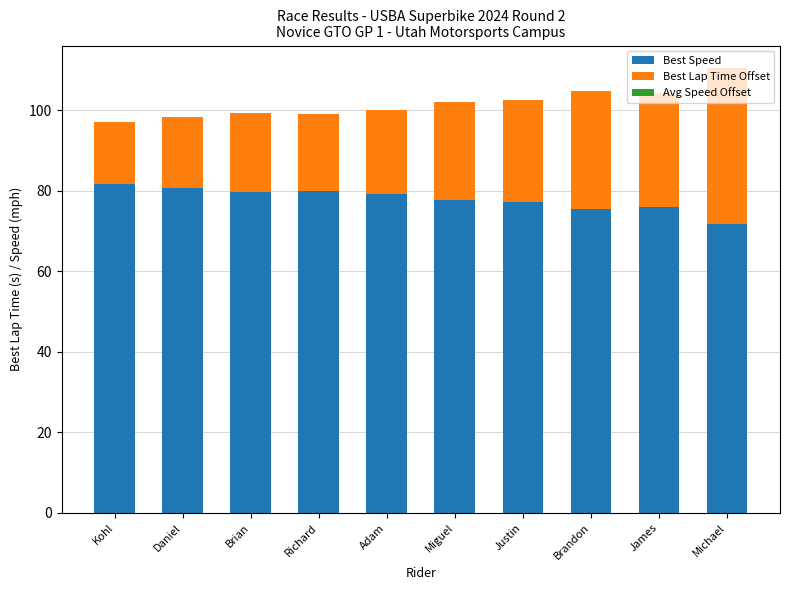

How many distinct data groups are displayed?

2